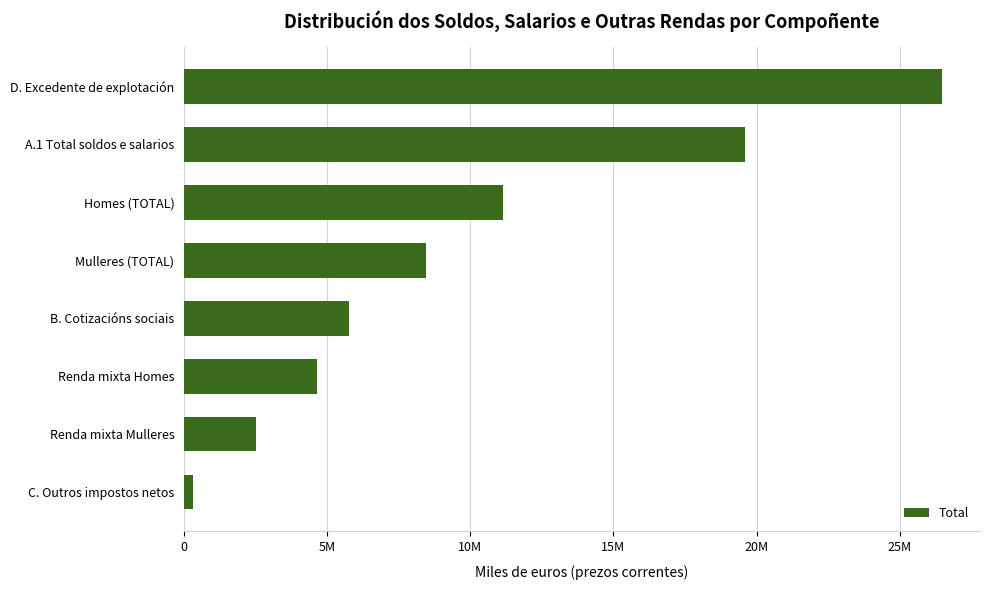

Does the chart contain any negative values?

No